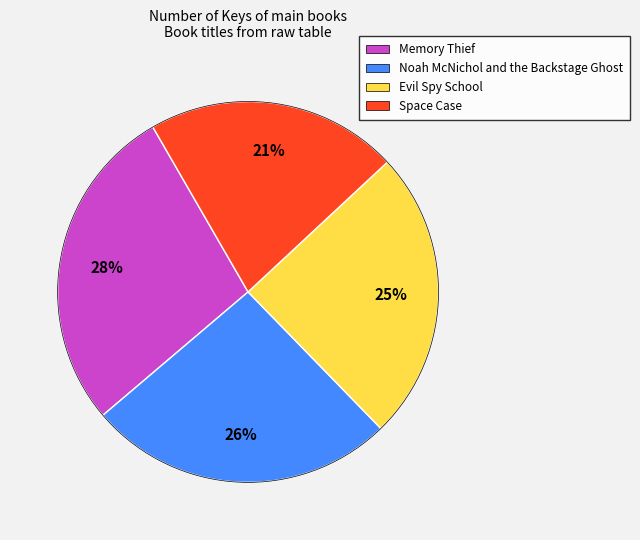

To the nearest percent, what portion does Evil Spy School represent?

25%